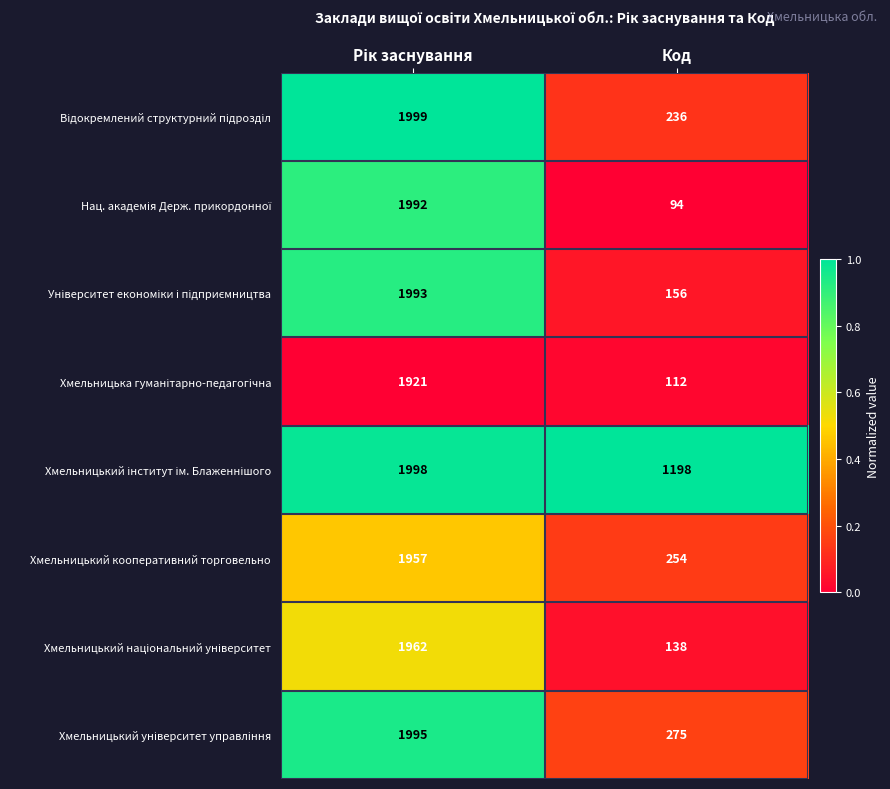

Where is Хмельницький кооперативний торговельно nearest to the value 1105?

Код